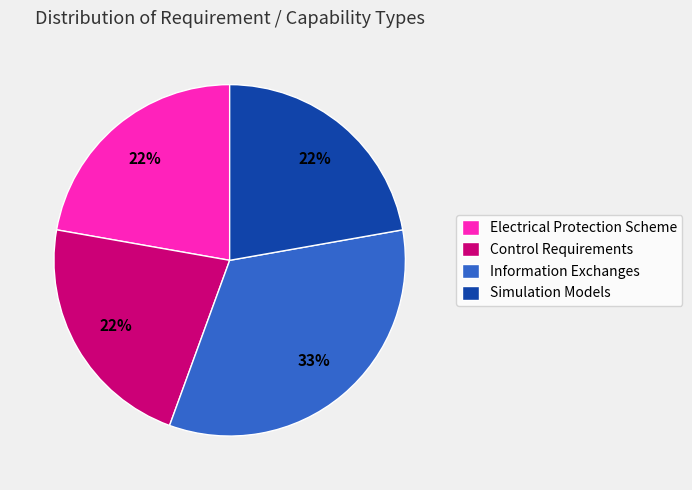

Which category has the biggest portion of the pie?

Information Exchanges